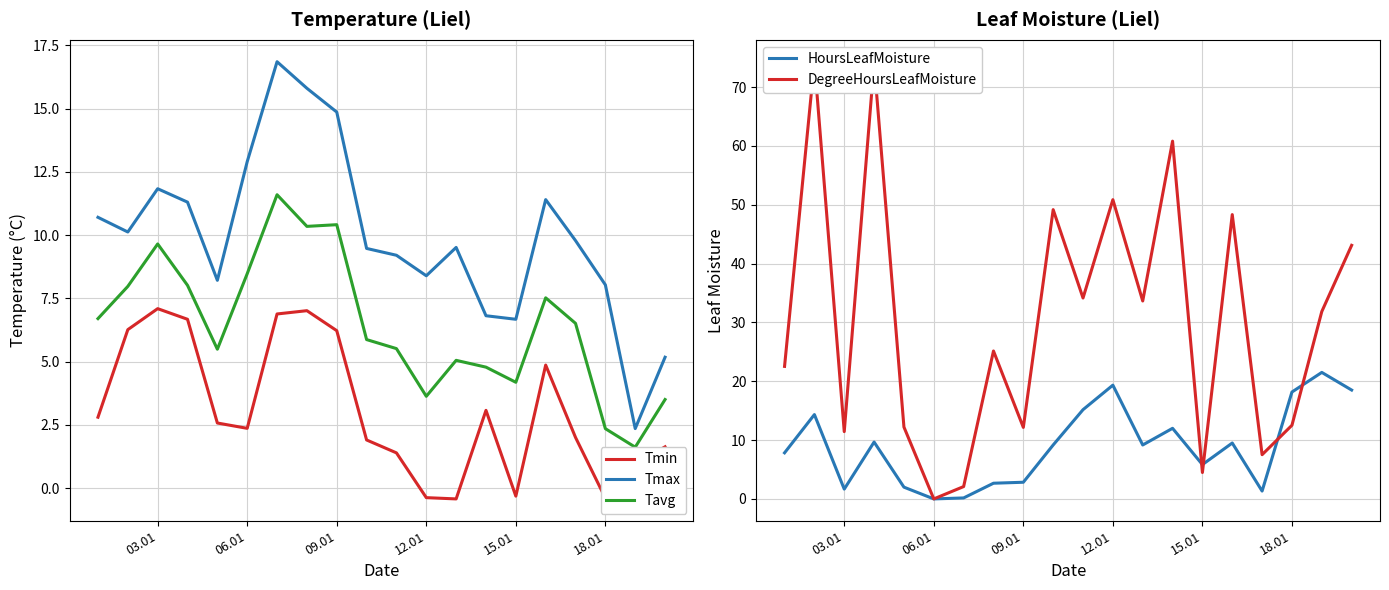

Is it true that Tmax equals 12.9 at 06.01?

True